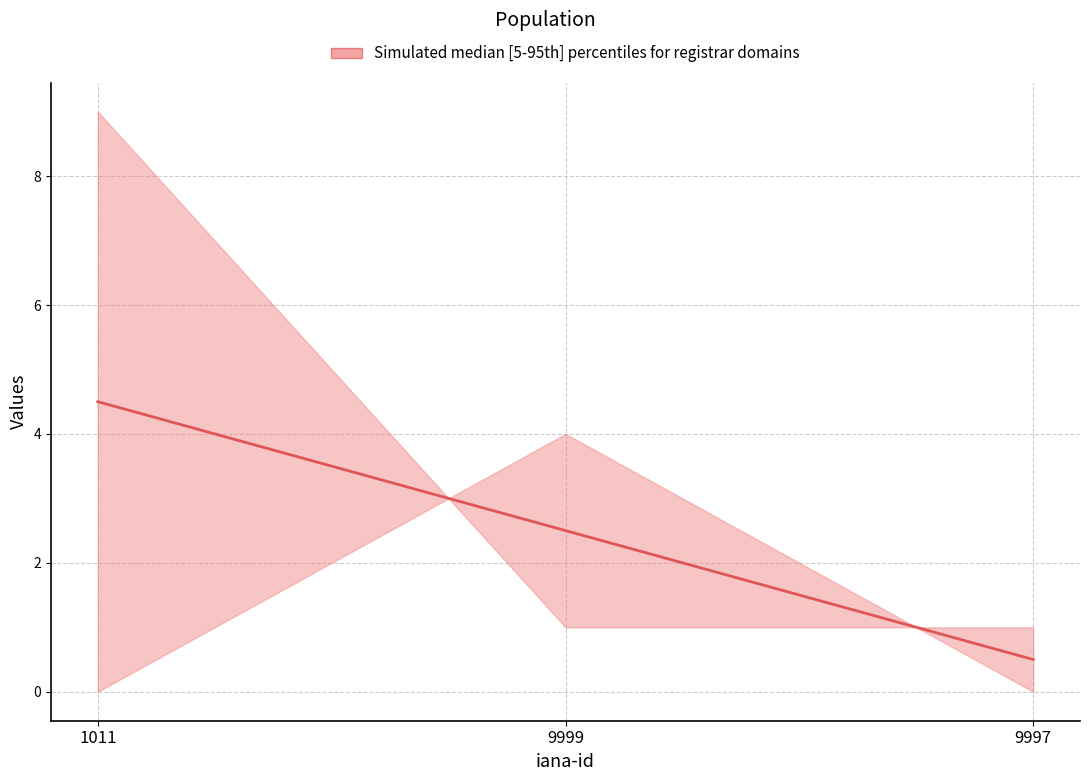

Count the number of values greater than 2.

2